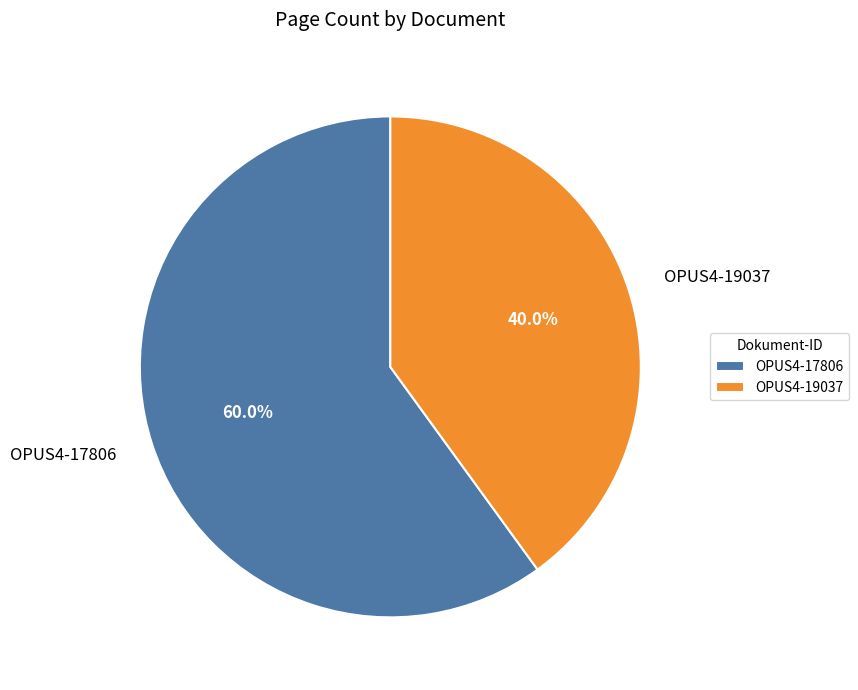

How many slices are in this pie chart?

2